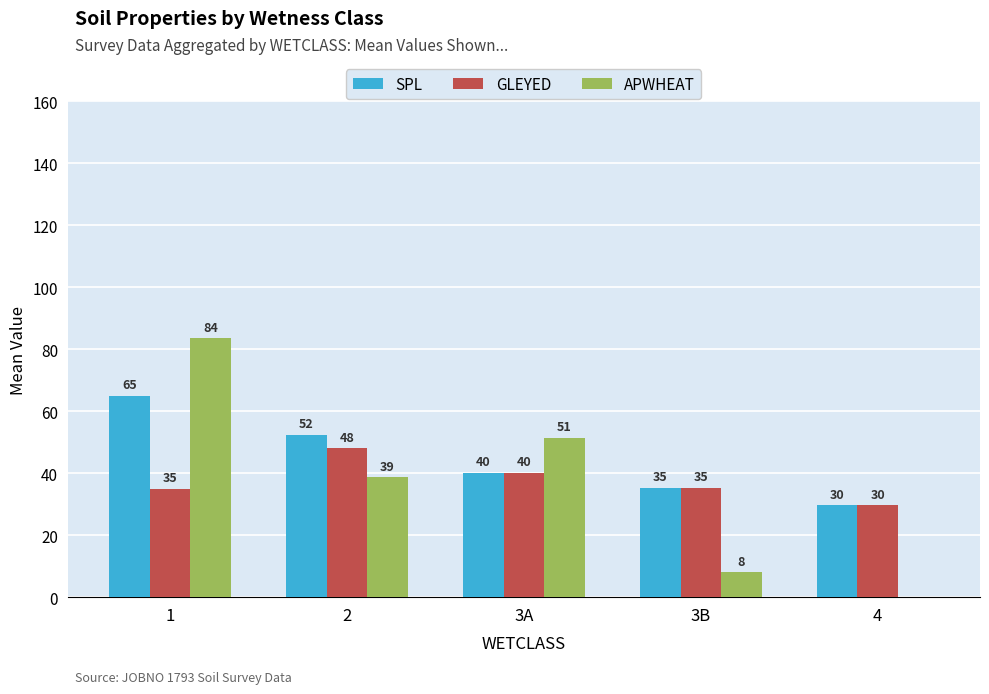

Which series has the largest total across all categories?

SPL